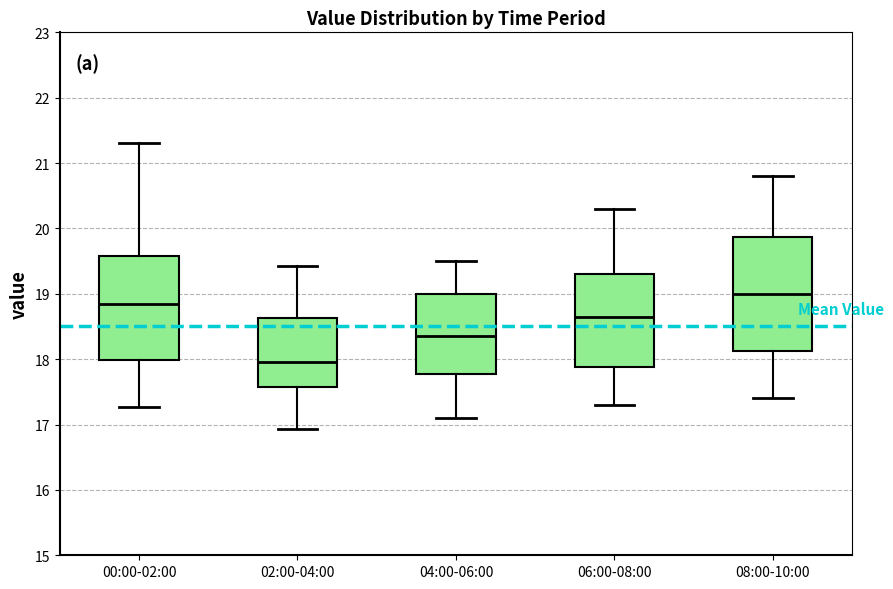

Where does the median line of the box for 06:00-08:00 sit on the y-axis? The values are not printed on the chart, so give them approximately, as read against the axis.

18.7